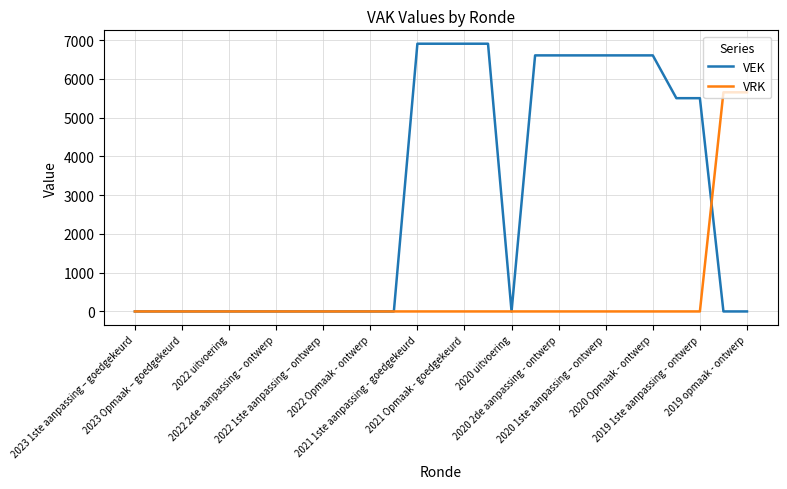

Reading left to right, what are all the values shown in this chart?

VEK: 0	0	0	0	0	0	0	0	0	0	0	0	6907	6907	6907	6907	0	6606	6606	6606	6606	6606	6606	5502	5502	0	0
VRK: 0	0	0	0	0	0	0	0	0	0	0	0	0	0	0	0	0	0	0	0	0	0	0	0	0	5653	5653